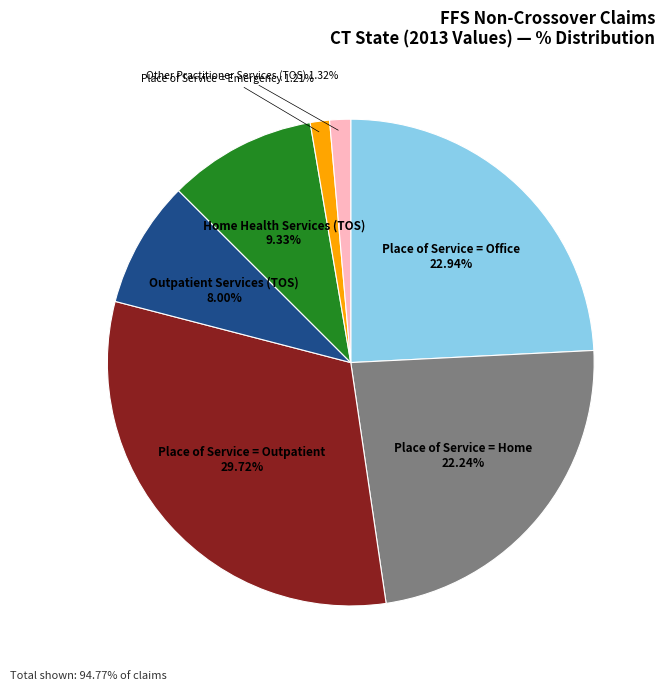

Does Place of Service = Home account for over 50% of the chart?

No